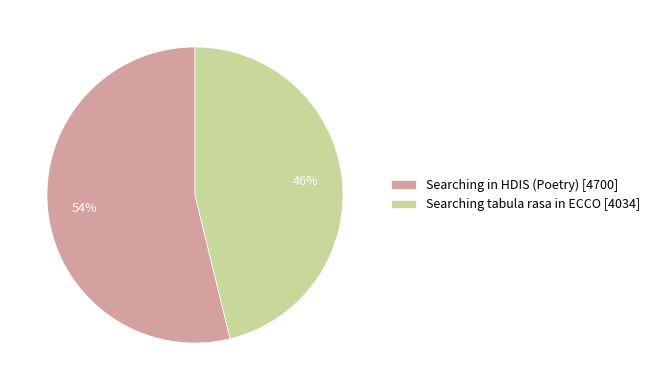

Which has a higher value, Searching tabula rasa in ECCO or Searching in HDIS (Poetry)?

Searching in HDIS (Poetry)